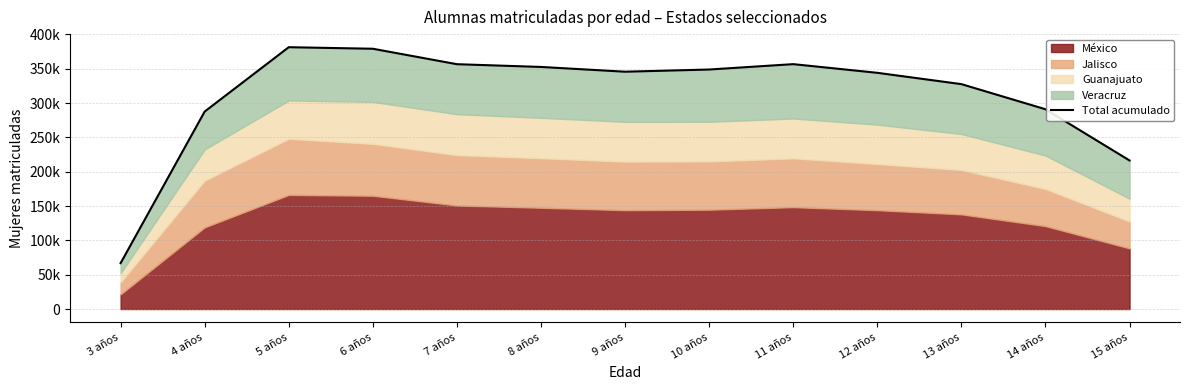

What is the change in value from 3 años to 7 años?

+289748